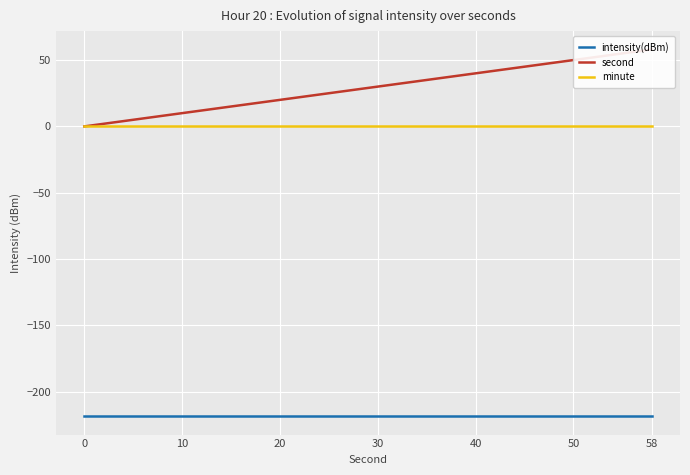

What is the minimum value shown in the chart?

-218.4